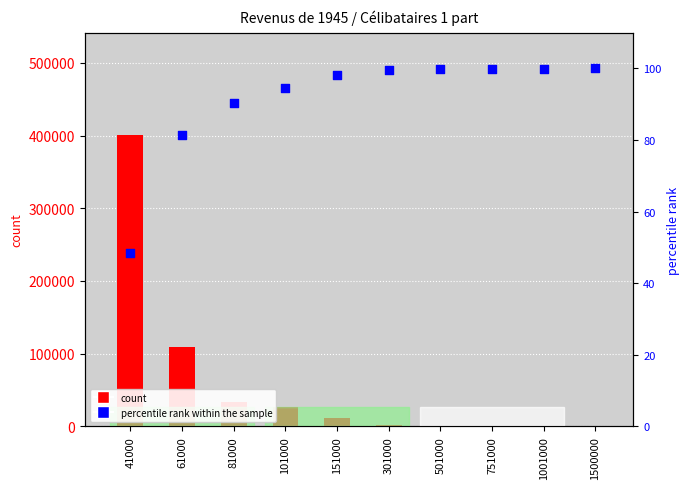

Which series reaches the minimum Y coordinate?

count